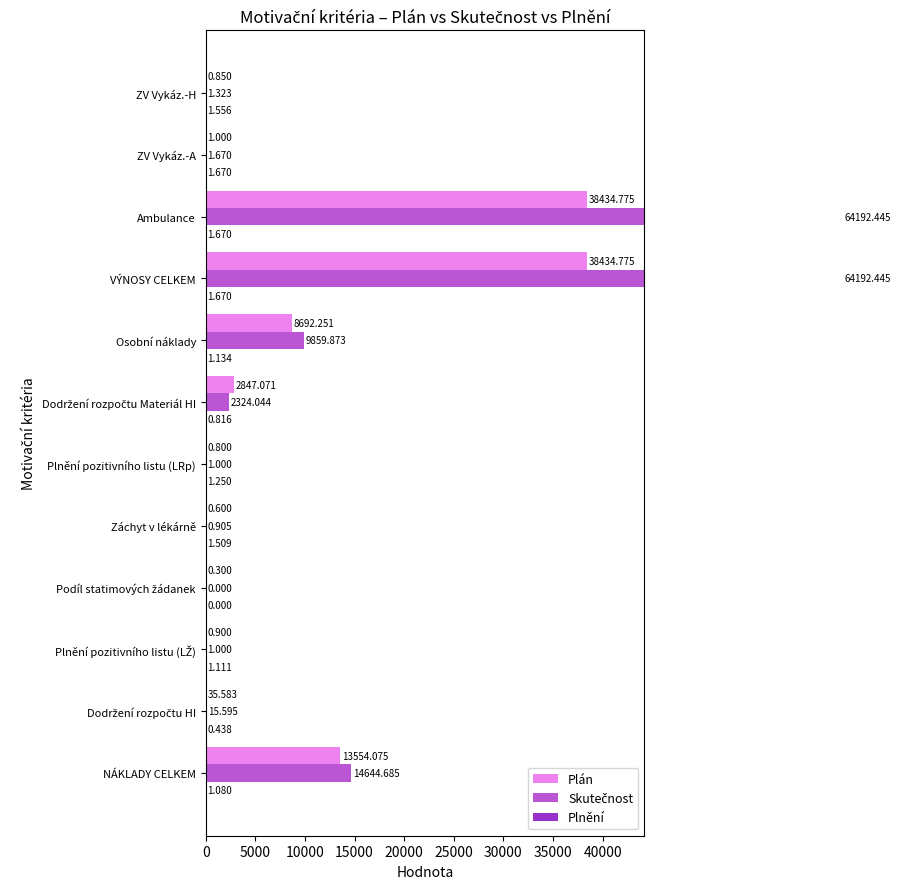

Reading left to right, extract all data points from this chart.

Plán: 13554.1	35.6	0.9	0.3	0.6	0.8	2847.1	8692.3	38434.8	38434.8	1.0	0.8
Skutečnost: 14644.7	15.6	1.0	0.0	0.9	1.0	2324.0	9859.9	64192.4	64192.4	1.7	1.3
Plnění: 1.1	0.4	1.1	0.0	1.5	1.2	0.8	1.1	1.7	1.7	1.7	1.6